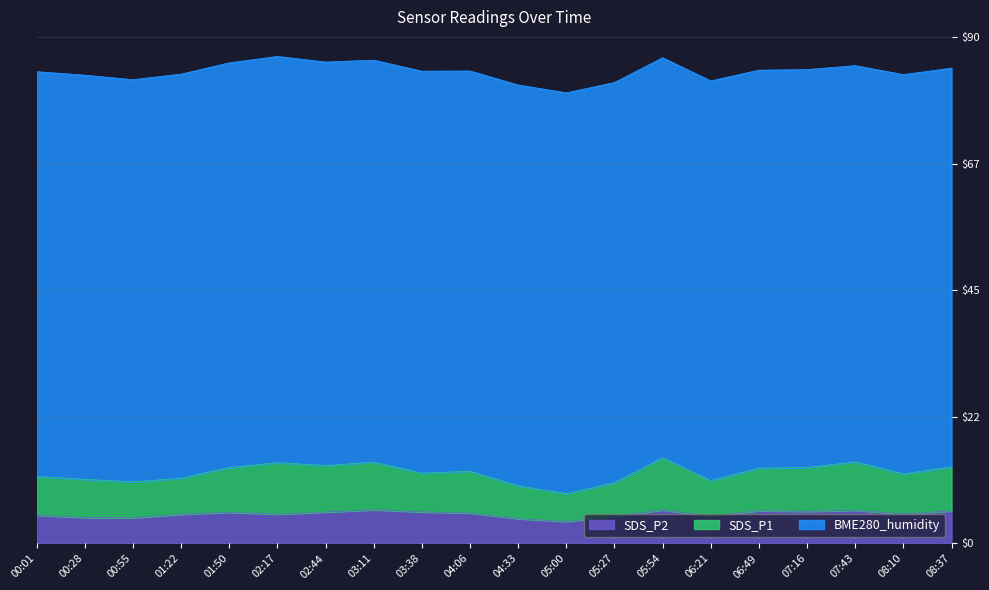

At which category is the sum across all series the highest?

05:54